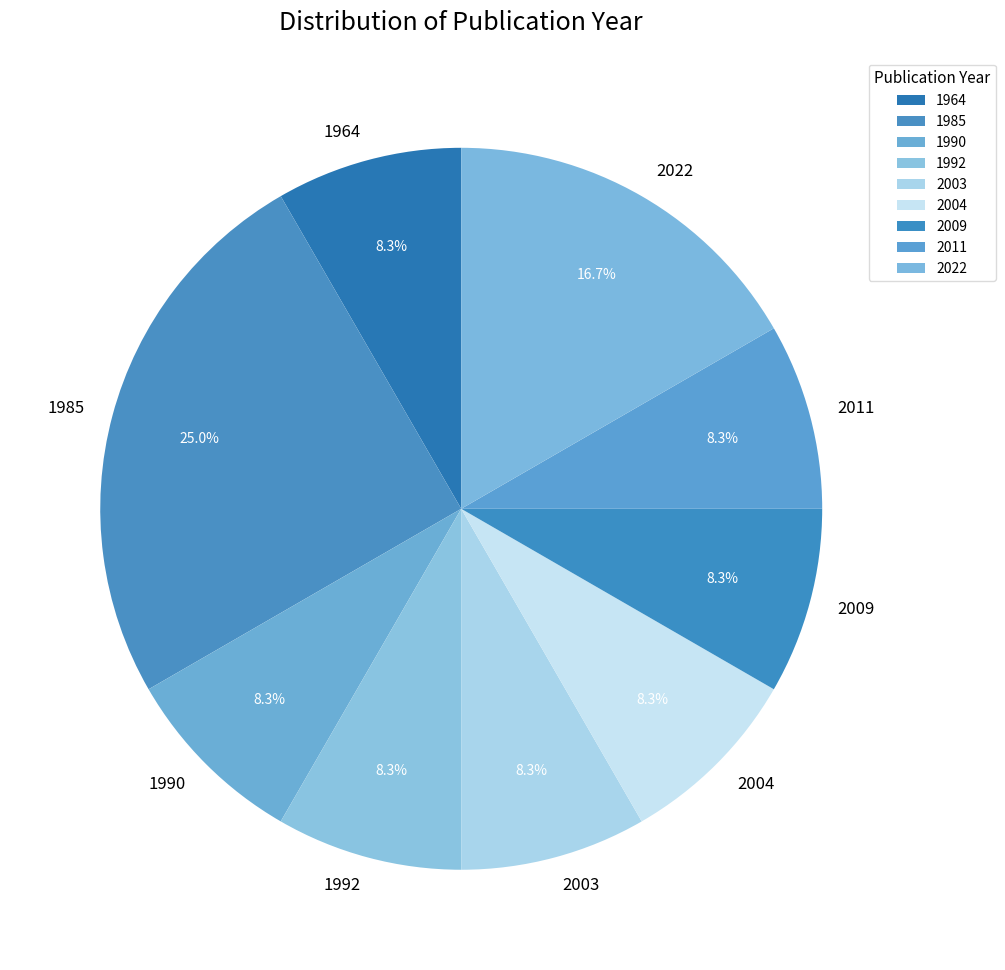

What is the largest slice in the pie chart?

1985